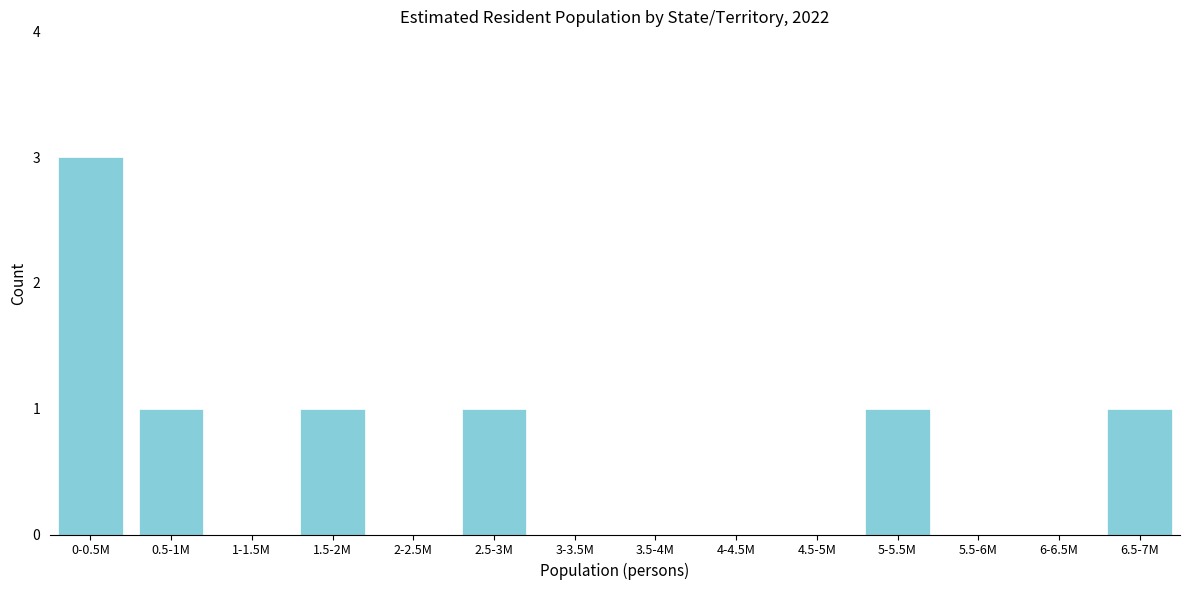

Reading left to right, extract all data points from this chart.

0-0.5M=3	0.5-1M=1	1-1.5M=0	1.5-2M=1	2-2.5M=0	2.5-3M=1	3-3.5M=0	3.5-4M=0	4-4.5M=0	4.5-5M=0	5-5.5M=1	5.5-6M=0	6-6.5M=0	6.5-7M=1